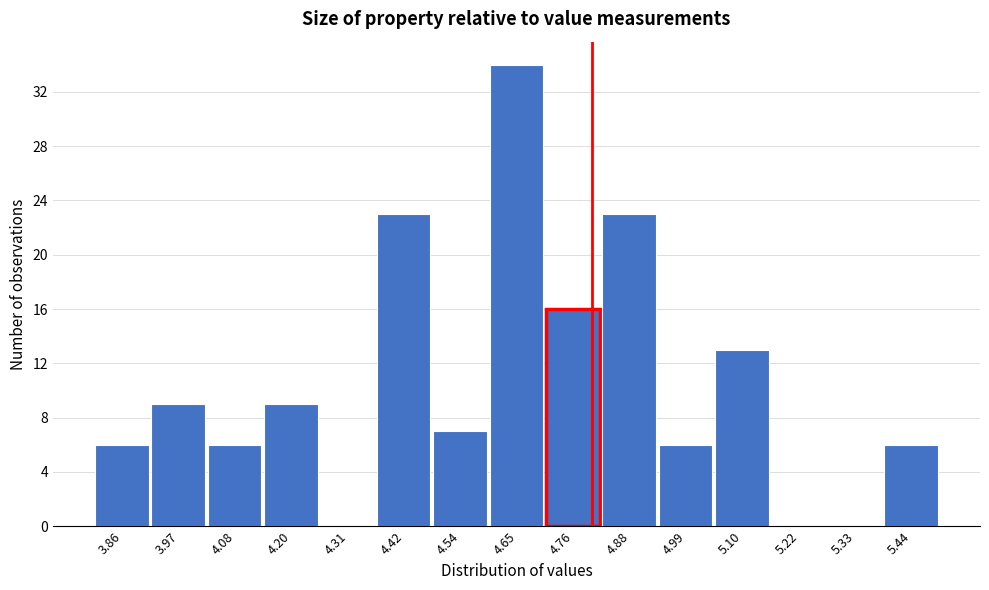

How tall is the bar that spans 3.92 to 4.02 on the x-axis? Neither the bar edges nor the heights are printed on the chart, so give them approximately, as read against the axes.

9